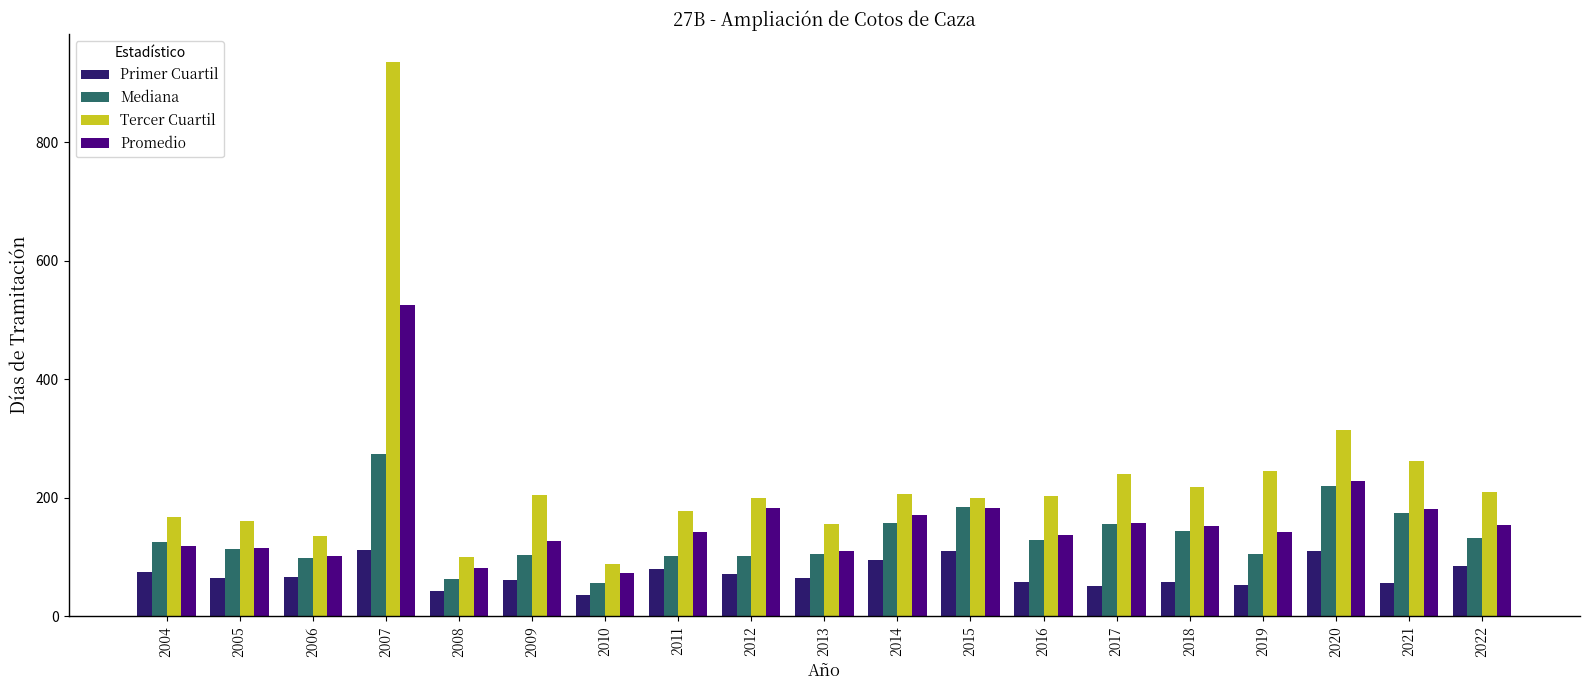

The Mediana series shows 207.6 at 2016. True or false?

False